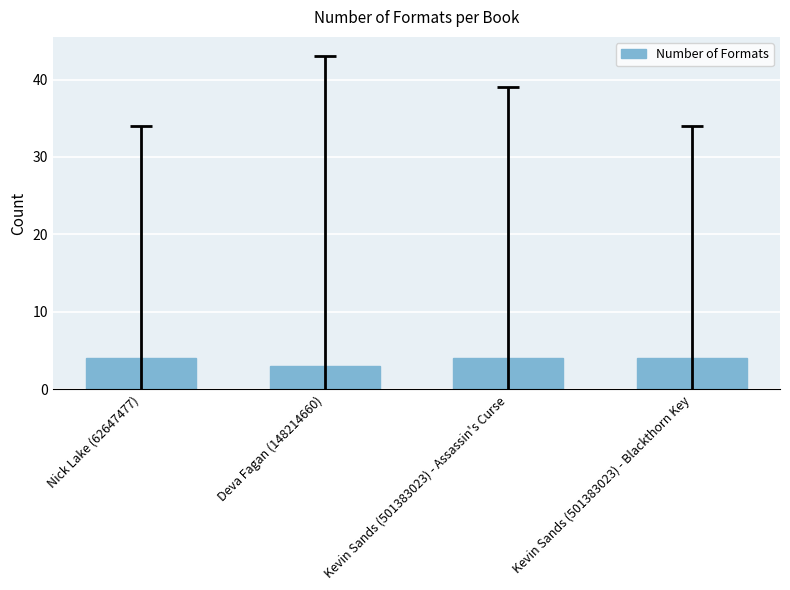

What is the minimum value shown in the chart?

3